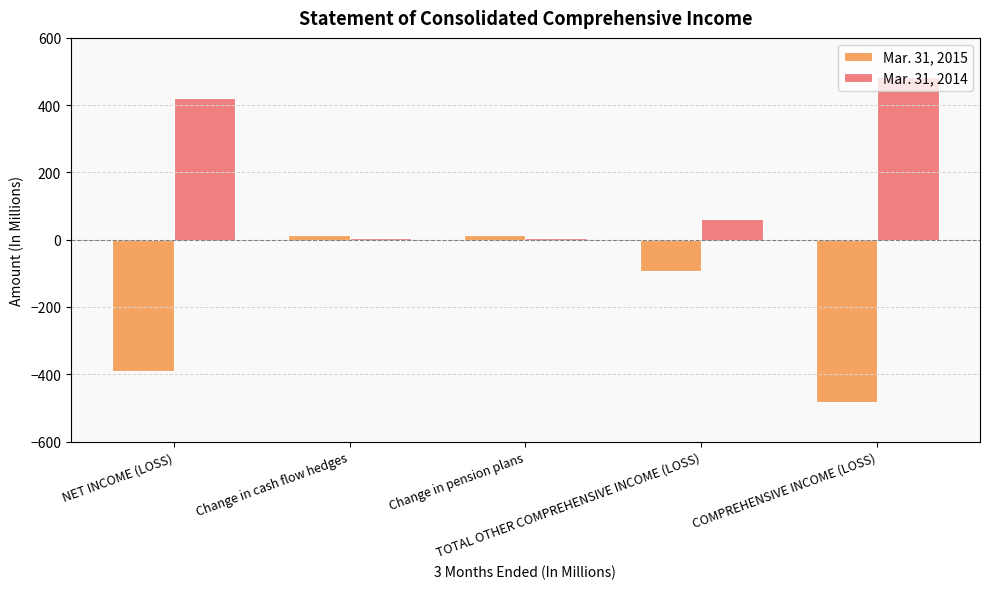

What is the label of the 3rd bar from the right?

Change in pension plans